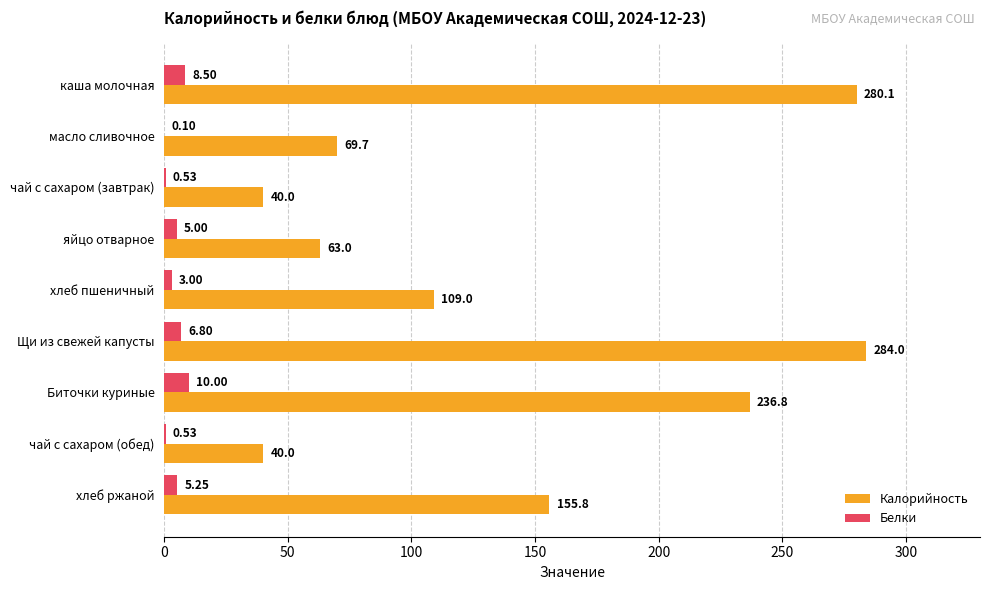

Where is Калорийность nearest to the value 162?

хлеб ржаной